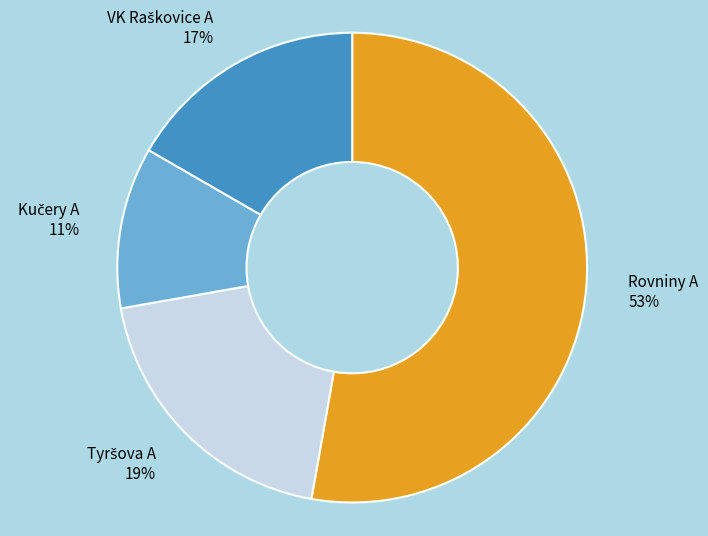

Count the number of slices in the pie.

4